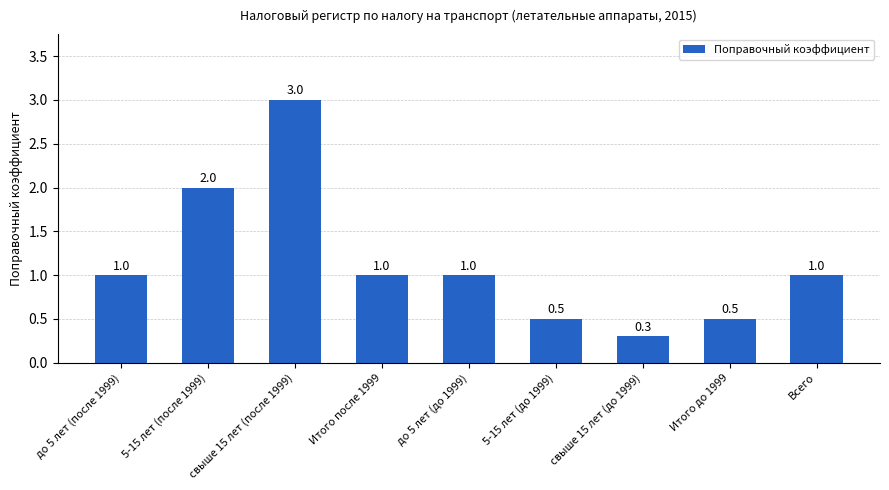

How many data points are less than 1?

3